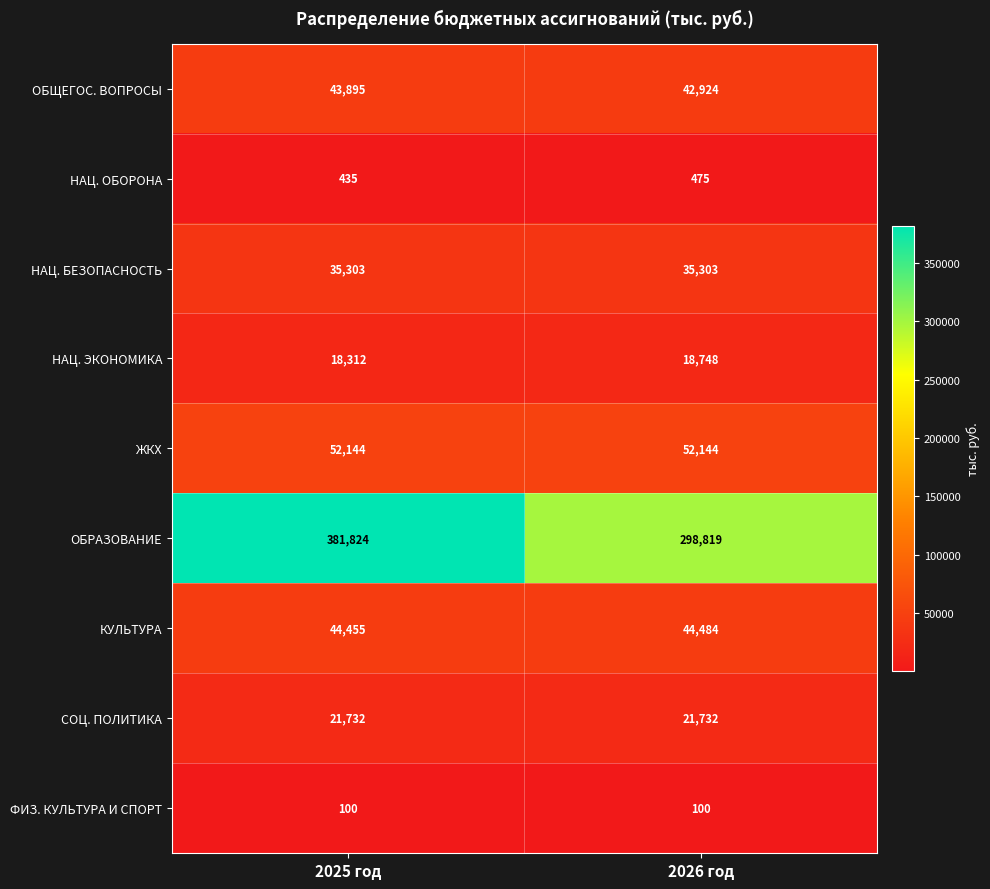

List the series in order of their peak value, lowest first.

ФИЗ. КУЛЬТУРА И СПОРТ, НАЦ. ОБОРОНА, НАЦ. ЭКОНОМИКА, СОЦ. ПОЛИТИКА, НАЦ. БЕЗОПАСНОСТЬ, ОБЩЕГОС. ВОПРОСЫ, КУЛЬТУРА, ЖКХ, ОБРАЗОВАНИЕ